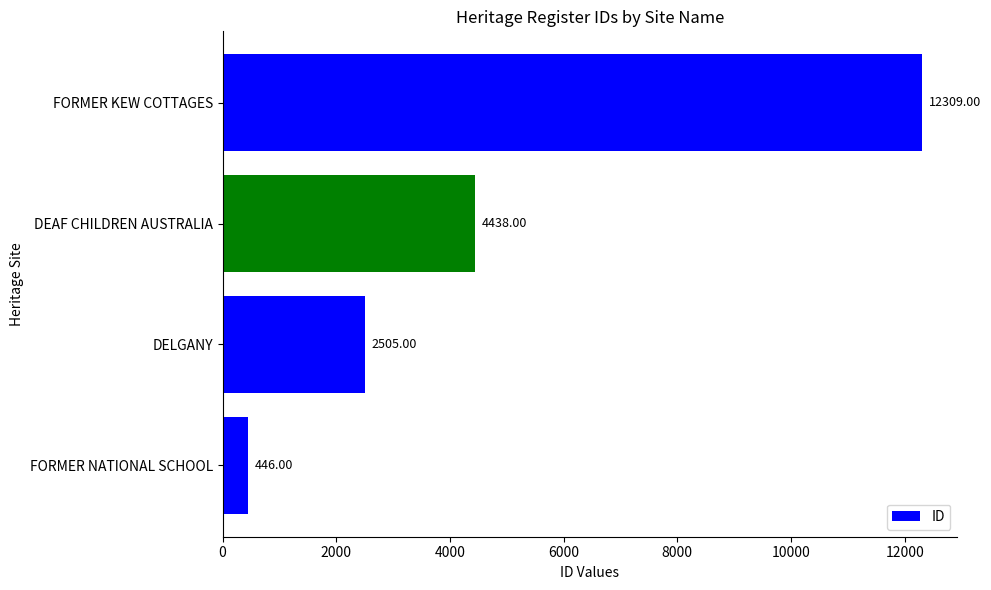

How many bars are there in total?

4